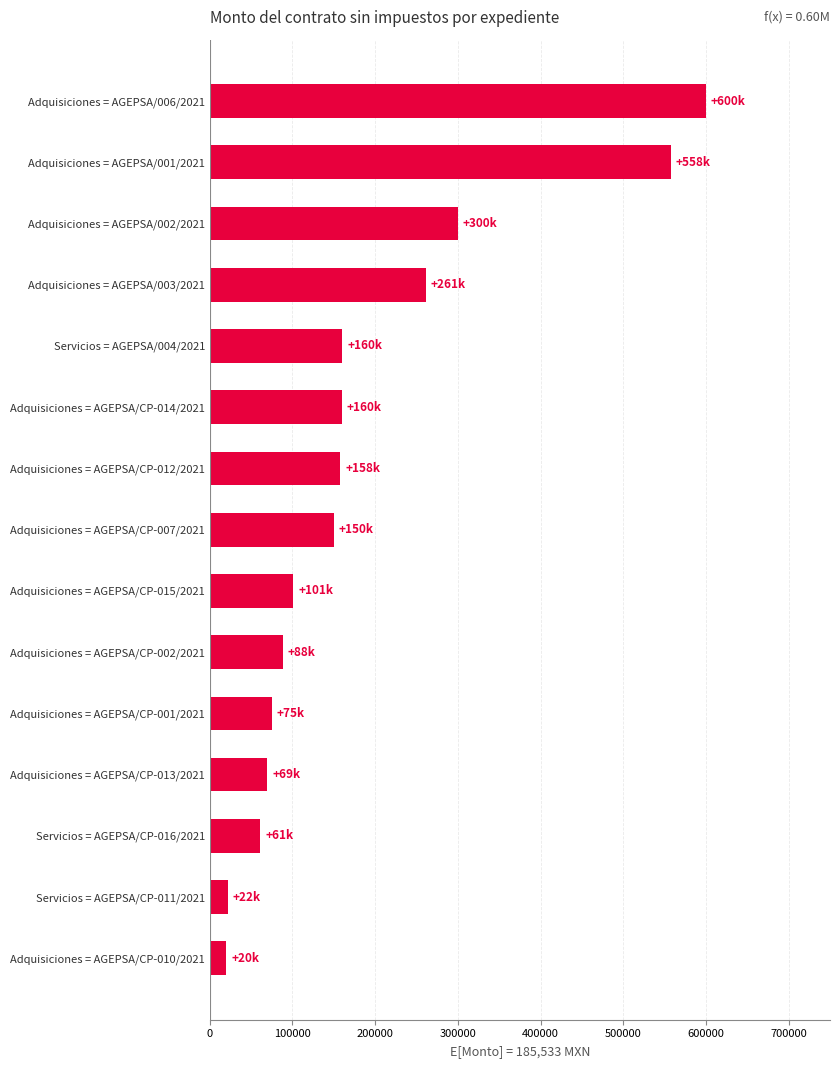

Is it true that the value at Adquisiciones = AGEPSA/CP-007/2021 is 150000.0?

True